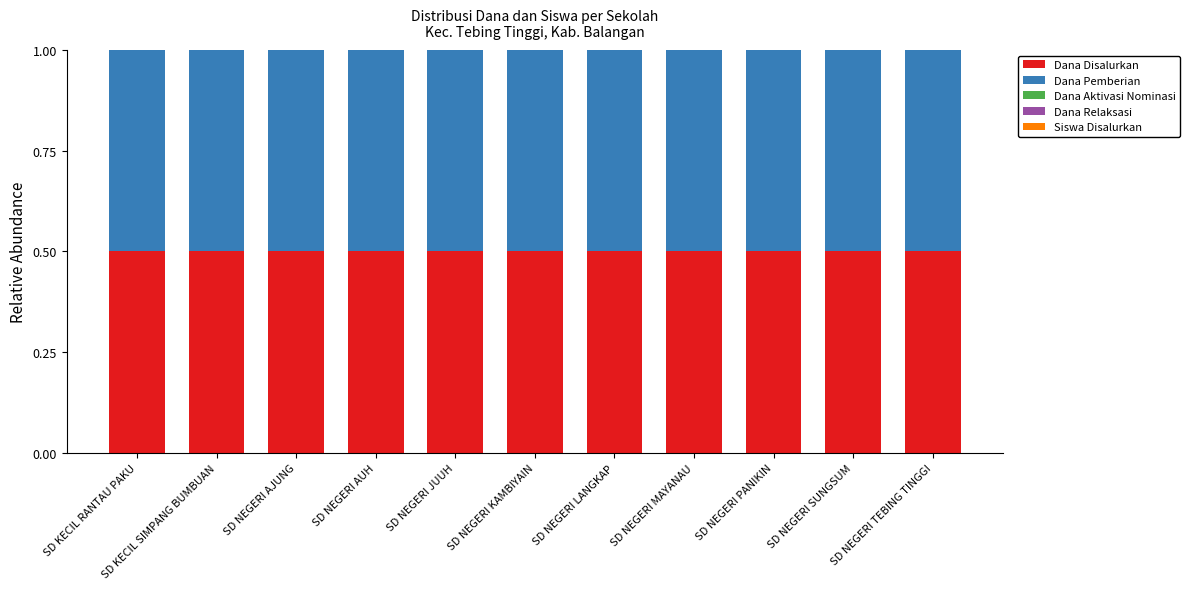

What is the maximum value for Dana Disalurkan?

0.5